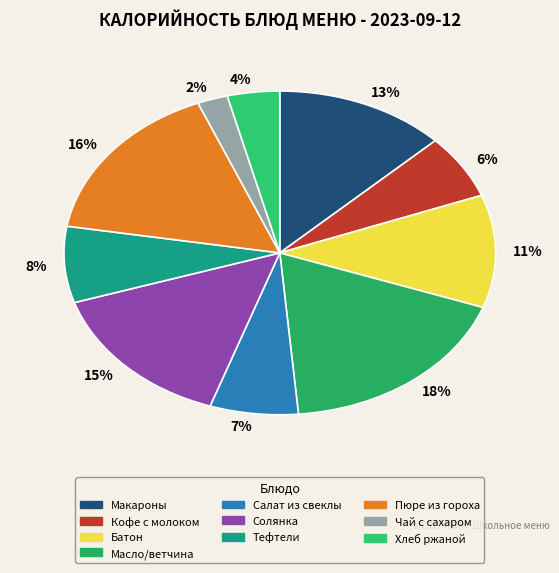

How many segments does this pie chart have?

10